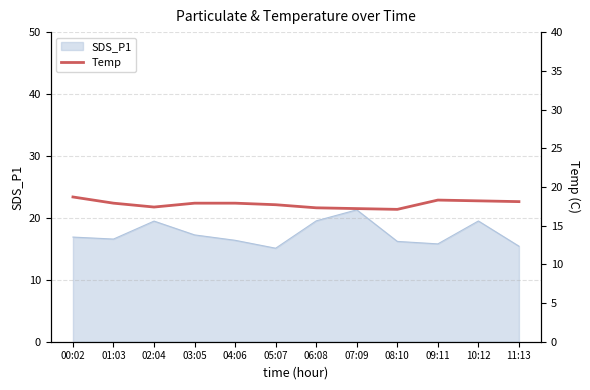

Does the chart have visible grid lines?

Yes